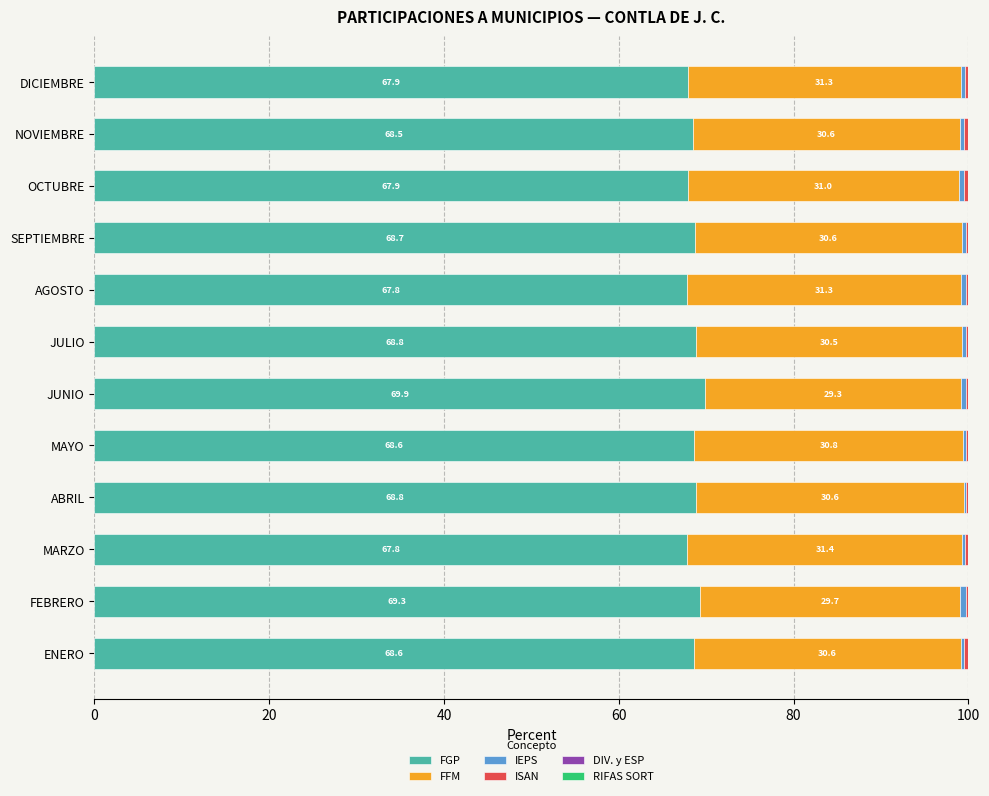

The value of FGP at JULIO is 118.3. True or false?

False